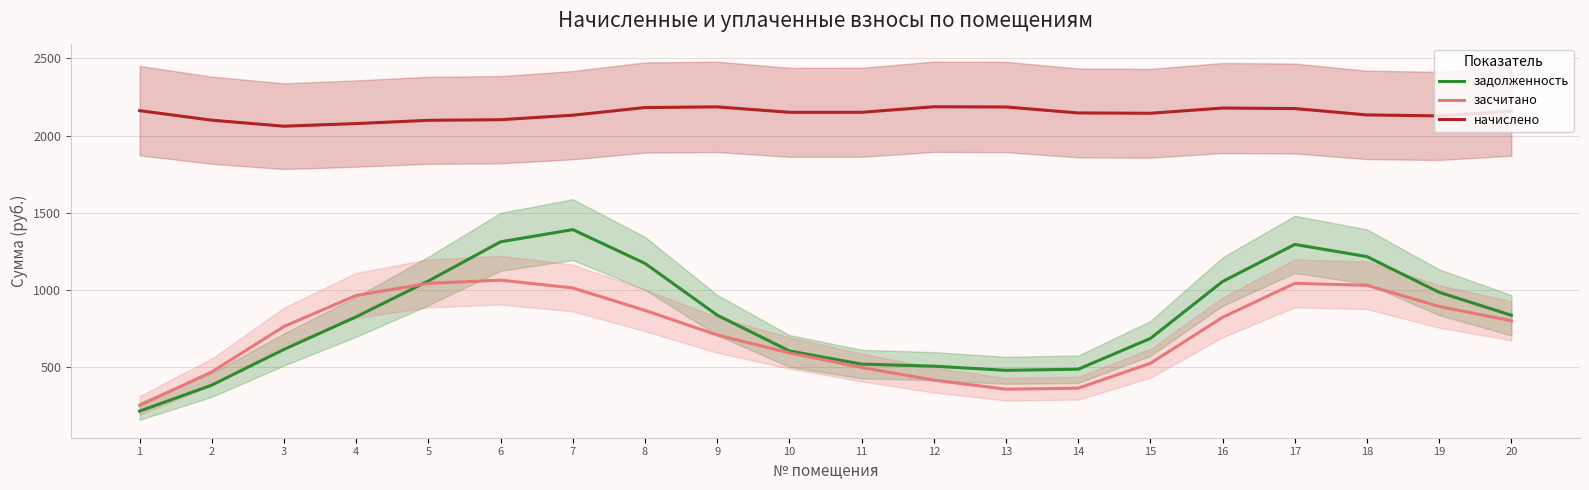

Which has a higher value, 6 or 9?

6